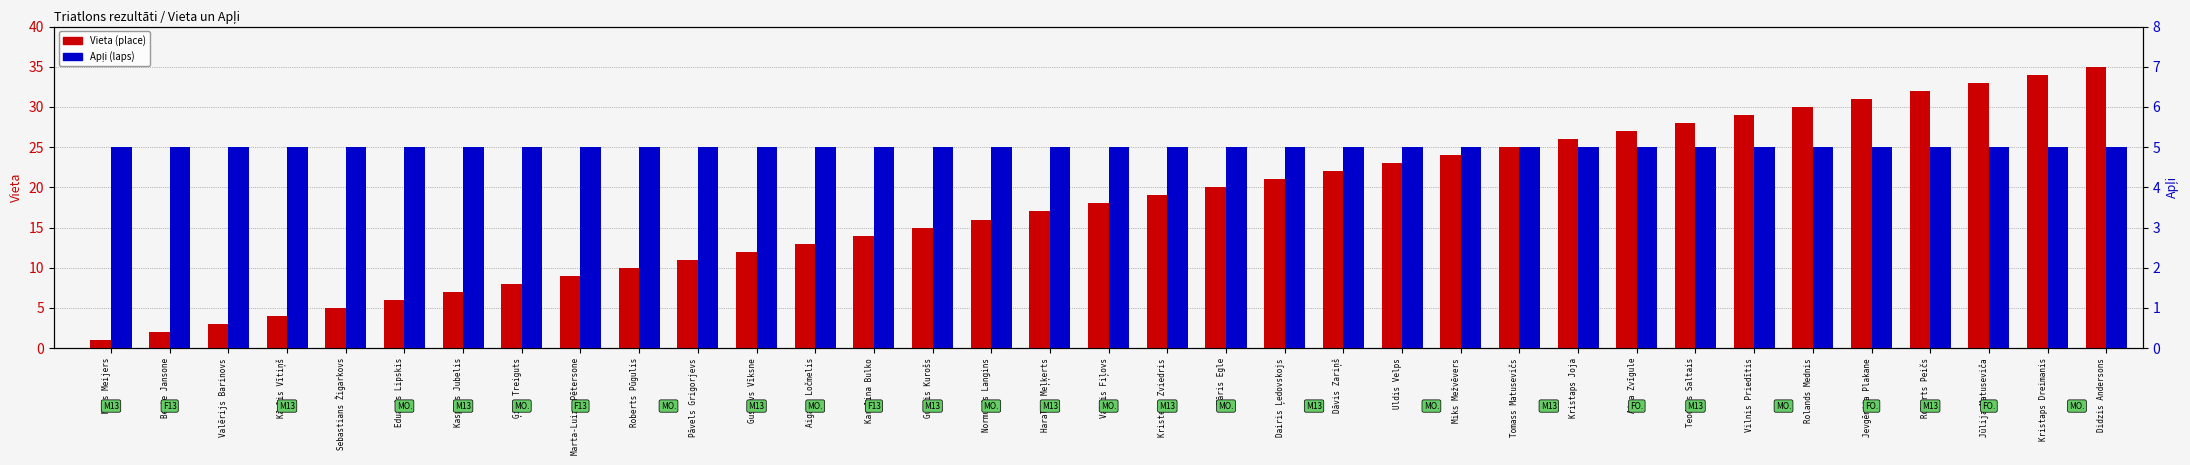

True or false: Apļi has a value of 5 at Kristaps Joja.

True